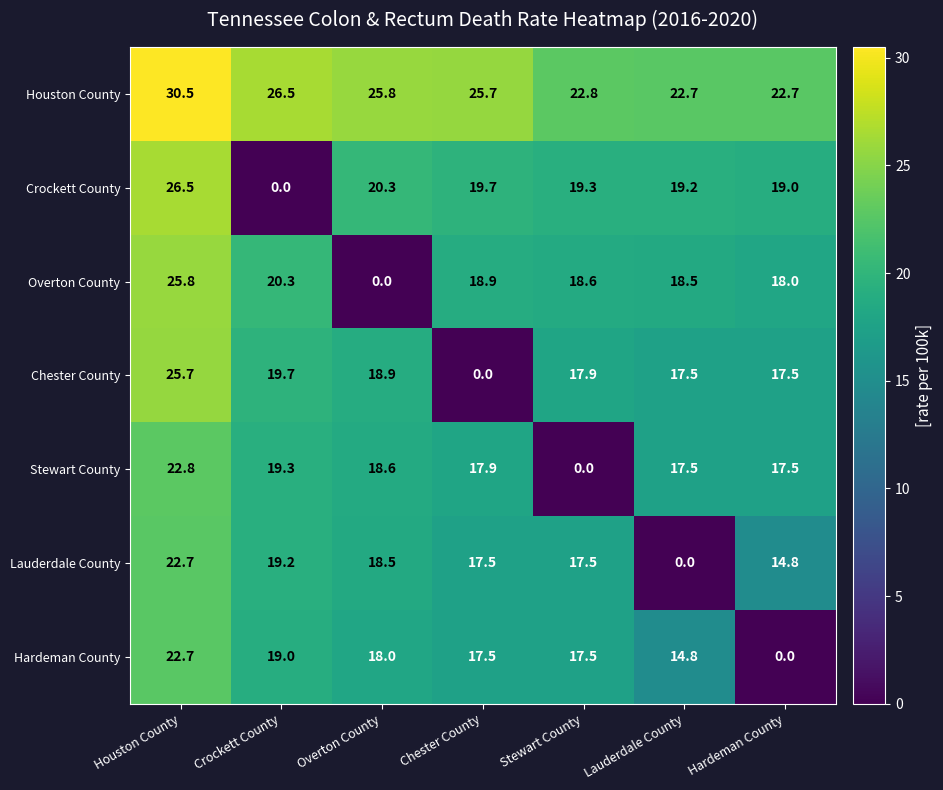

Is it true that Stewart County equals 3.6 at Hardeman County?

False